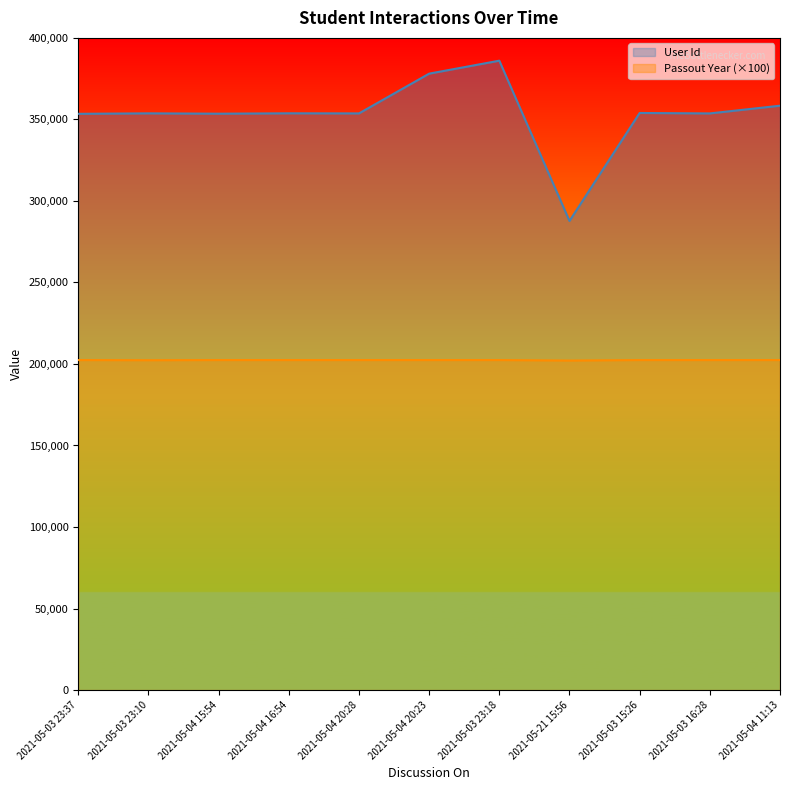

Reading left to right, transcribe all the data shown in this chart.

User Id: 353427	353715	353503	353740	353679	378067	386023	287719	353940	353671	358406
Passout Year: 202400	202300	202400	202400	202400	202400	202400	202100	202400	202400	202400